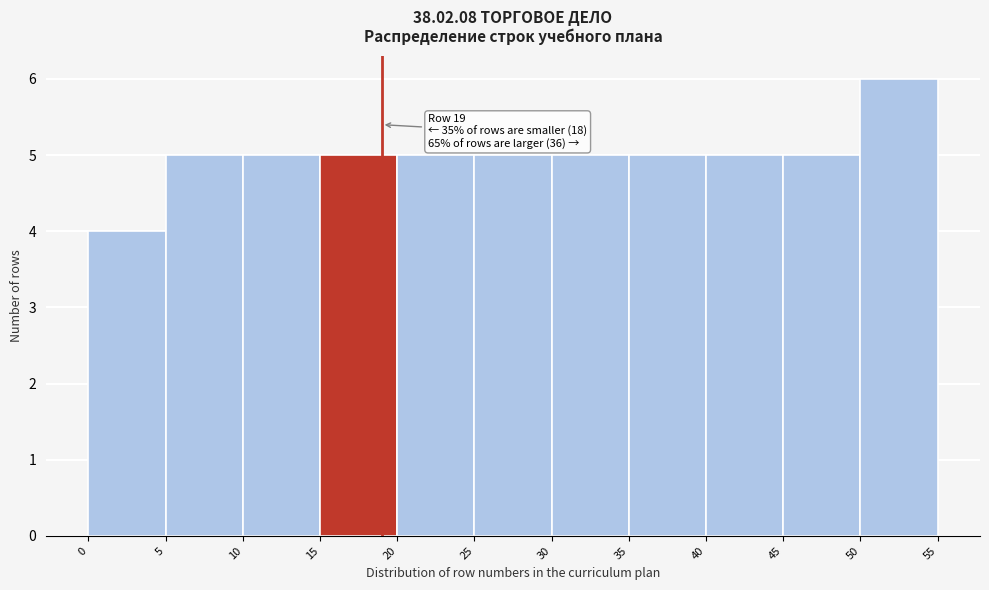

Which range on the x-axis has the tallest bar?

50 to 55